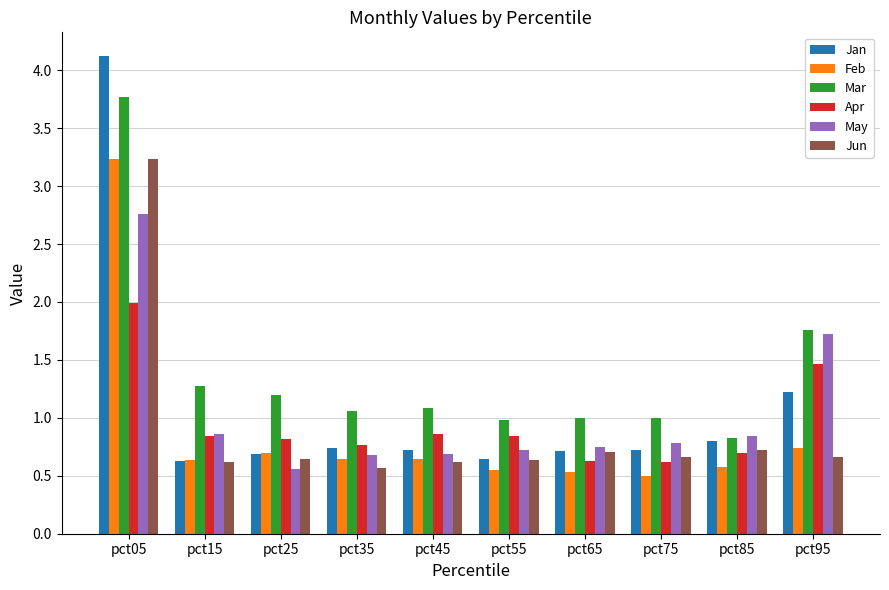

At which category is the sum across all series the highest?

pct05